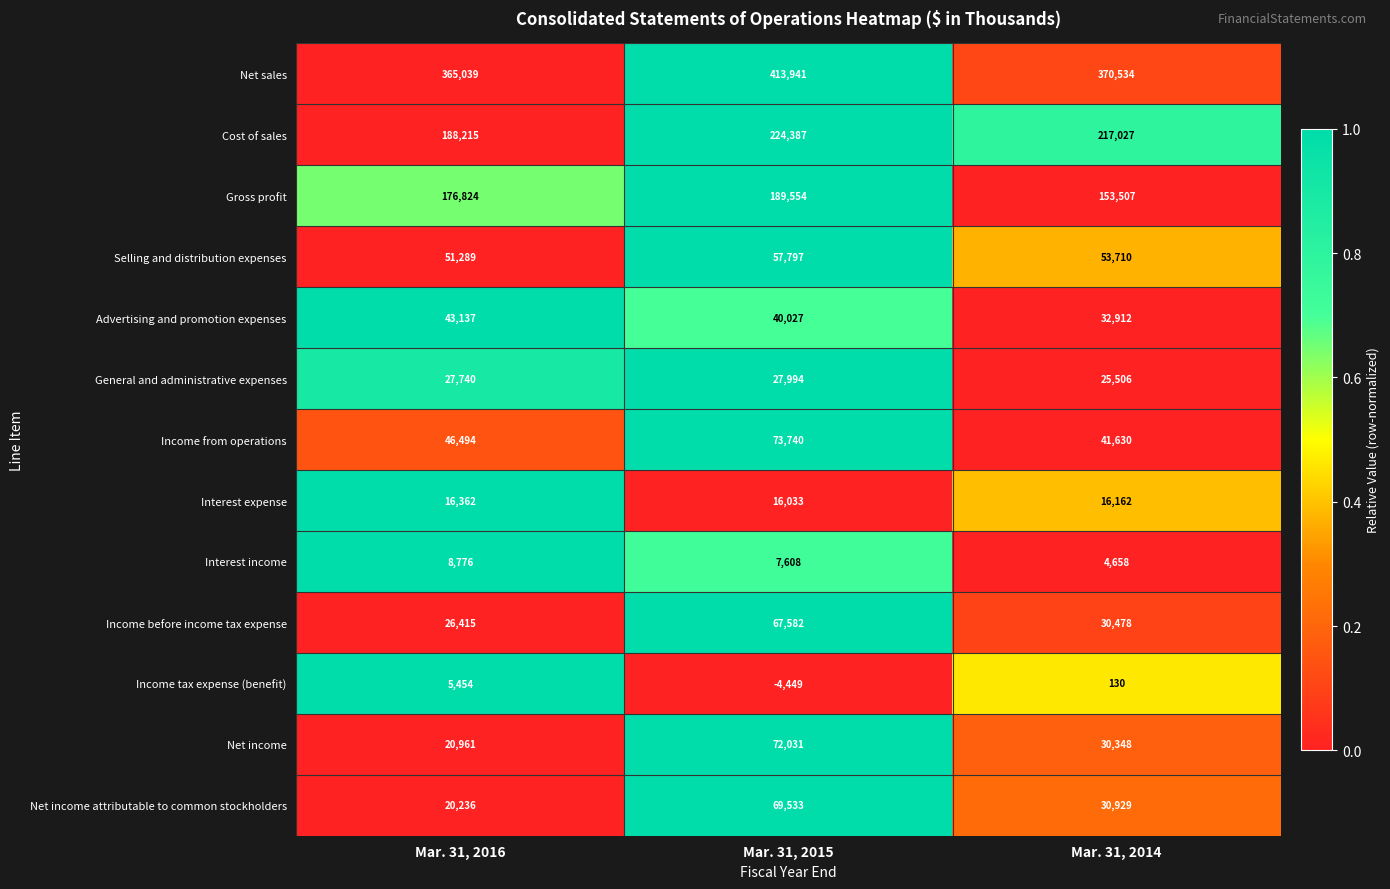

What is the difference between the highest and lowest values at Mar. 31, 2016?

359585